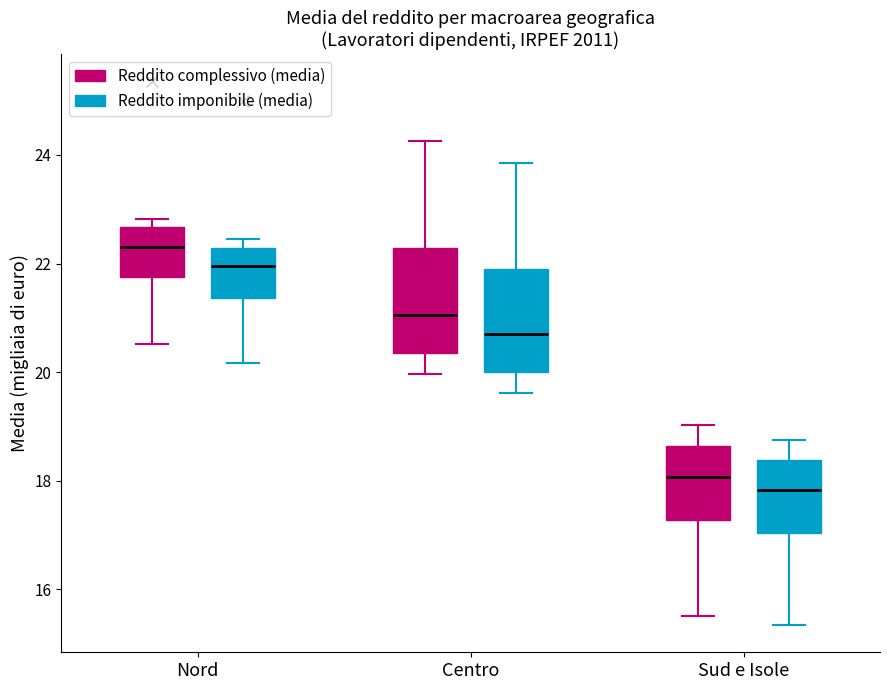

Reading left to right, read every box against the y-axis: the position of its median line, the range the box covers, and the ends of its whiskers. The values are not printed on the chart, so give them approximately, as read against the axis.

Nord (Reddito complessivo (media)): median 22.4, box 21.8 to 22.6, whiskers 20.6 to 22.8
Nord (Reddito imponibile (media)): median 22.0, box 21.4 to 22.2, whiskers 20.2 to 22.4
Centro (Reddito complessivo (media)): median 21.0, box 20.4 to 22.2, whiskers 20.0 to 24.2
Centro (Reddito imponibile (media)): median 20.8, box 20.0 to 22.0, whiskers 19.6 to 23.8
Sud e Isole (Reddito complessivo (media)): median 18.0, box 17.2 to 18.6, whiskers 15.6 to 19.0
Sud e Isole (Reddito imponibile (media)): median 17.8, box 17.0 to 18.4, whiskers 15.4 to 18.8